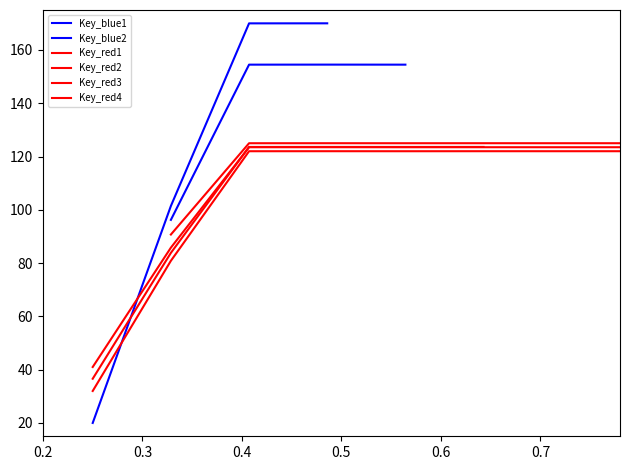

Count the number of categories in the chart.

8